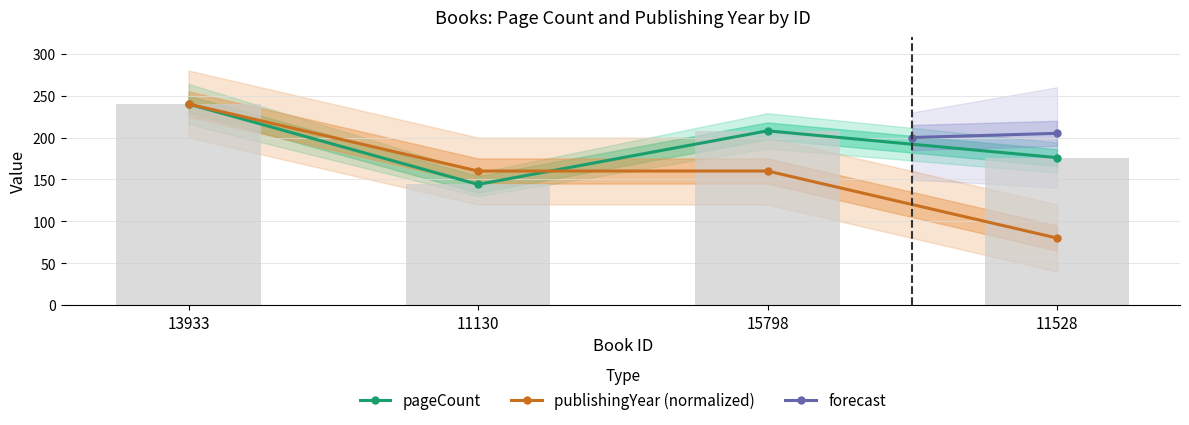

Is the value of publishingYear at 11528 greater than the value of pageCount at 11130?

No